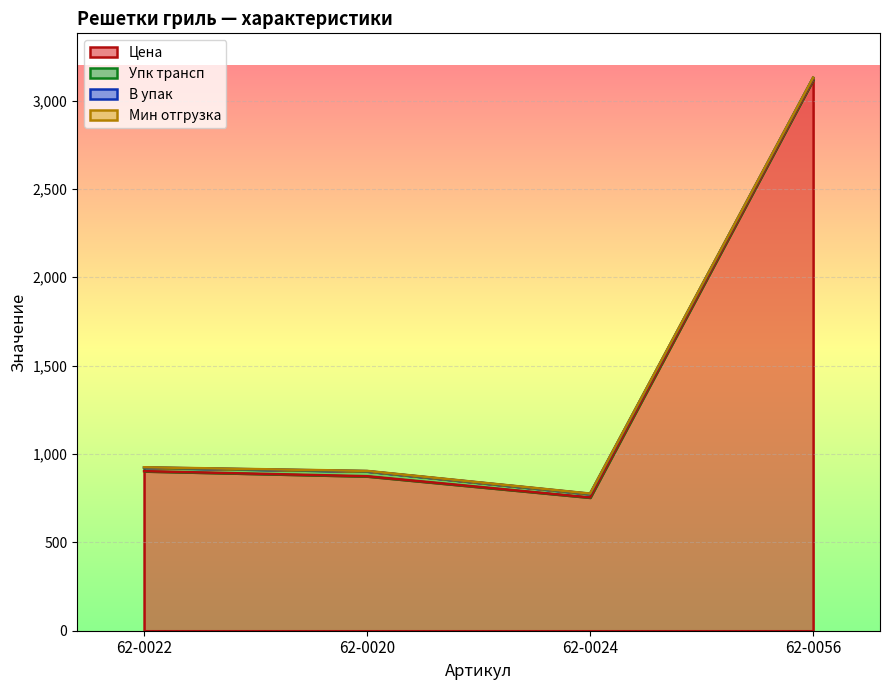

What position from the left is 62-0056?

4